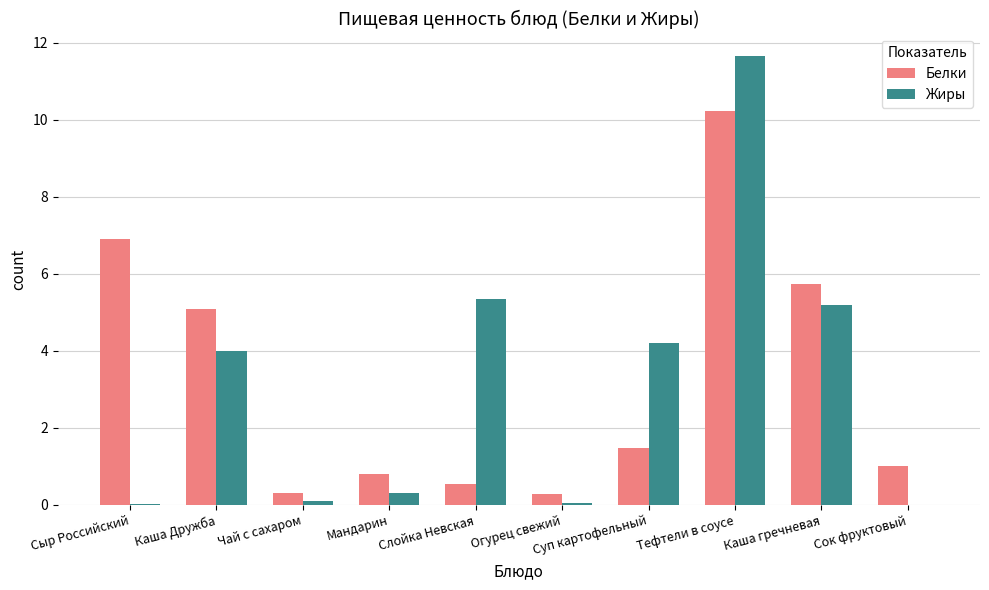

True or false: Белки has a value of 1.0 at Сок фруктовый.

True